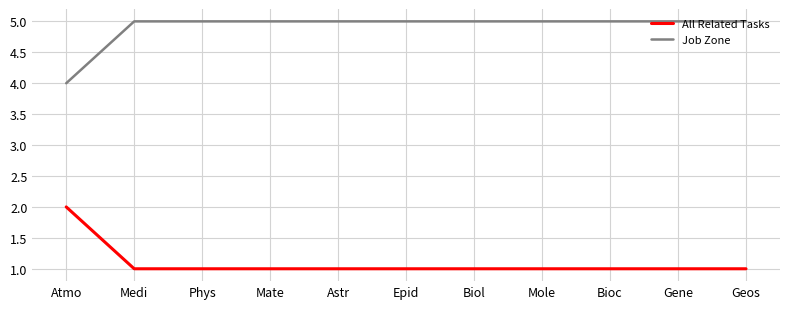

Is it true that Job Zone equals 3 at Medi?

False